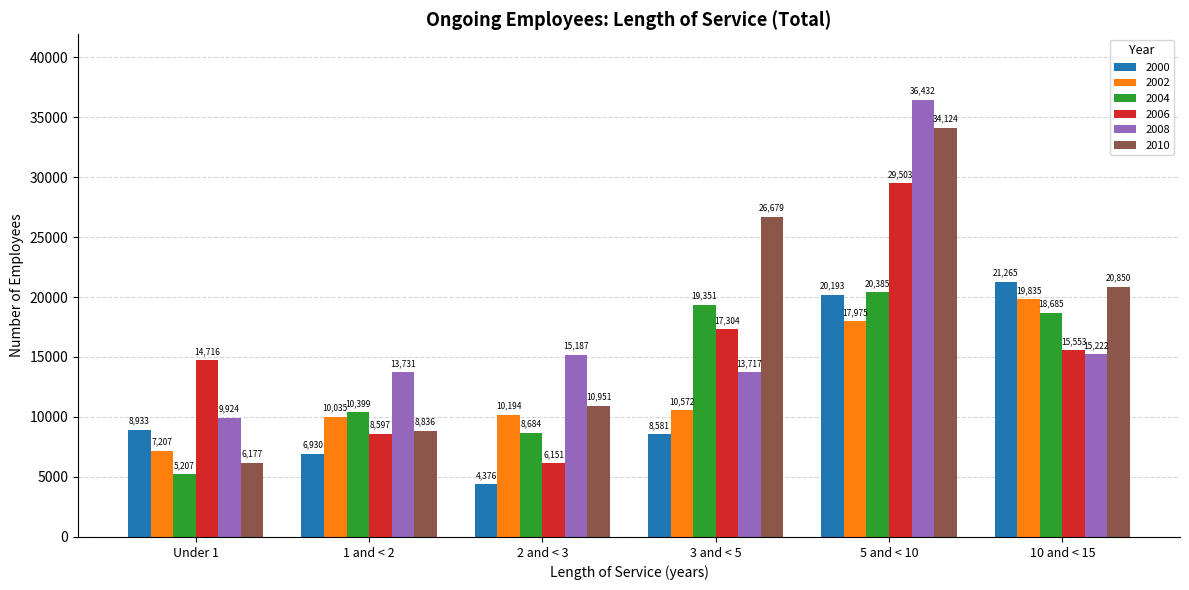

At how many categories does at least one series exceed 9567?

6